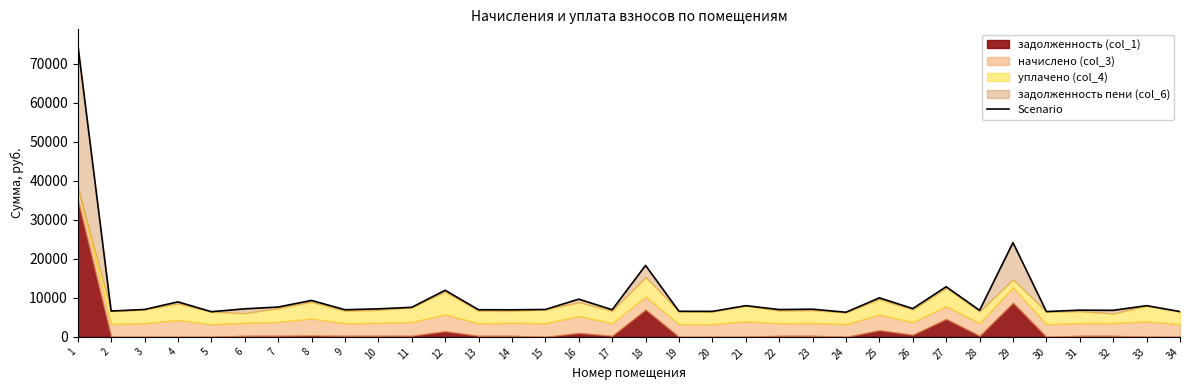

What is the change in value from 7 to 13?

-696.6